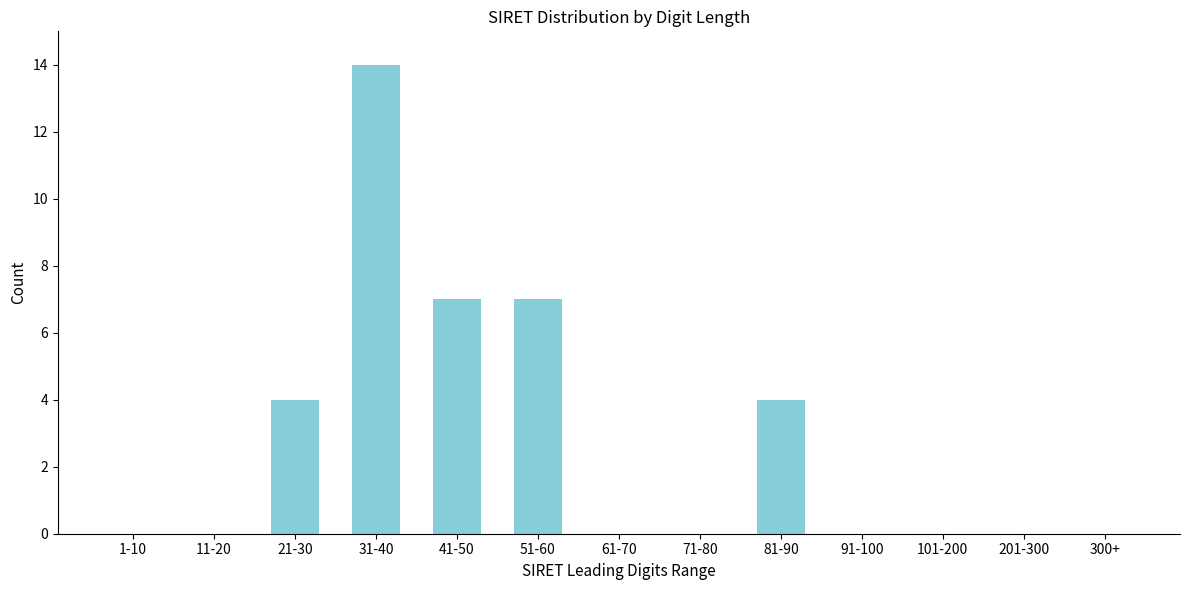

Reading left to right, what are all the values shown in this chart?

1-10=0	11-20=0	21-30=4	31-40=14	41-50=7	51-60=7	61-70=0	71-80=0	81-90=4	91-100=0	101-200=0	201-300=0	300+=0